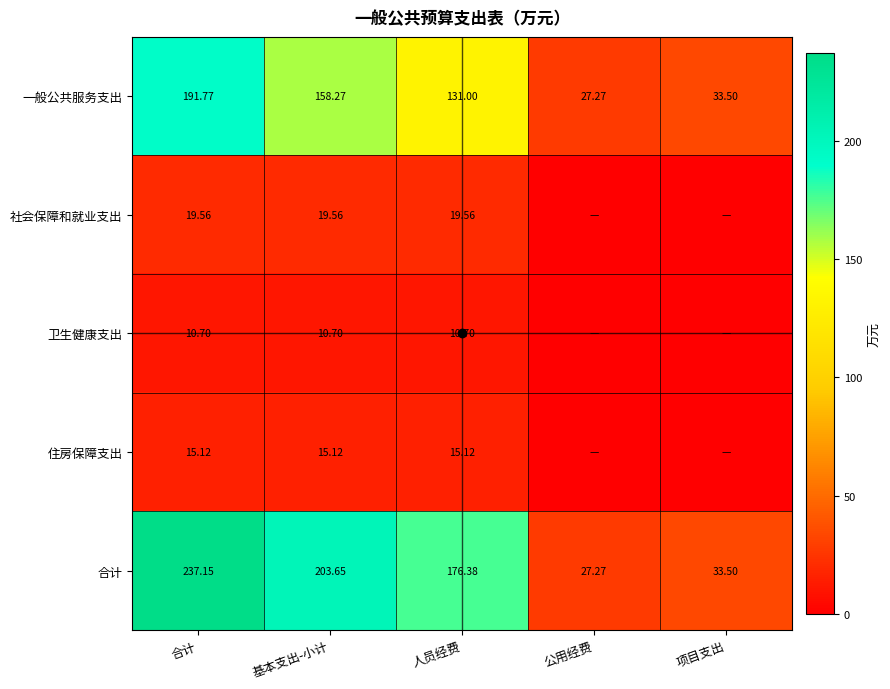

Rank the categories by 合计 value from lowest to highest.

公用经费, 项目支出, 人员经费, 基本支出-小计, 合计